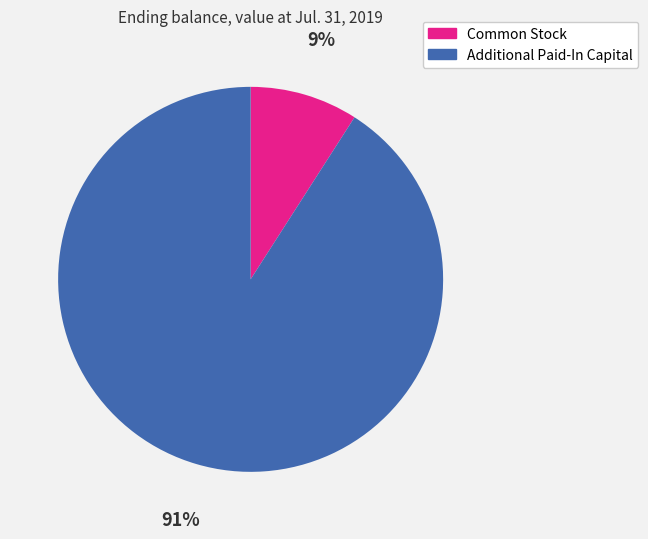

What percentage is the Additional Paid-In Capital slice, to the nearest percent?

91%